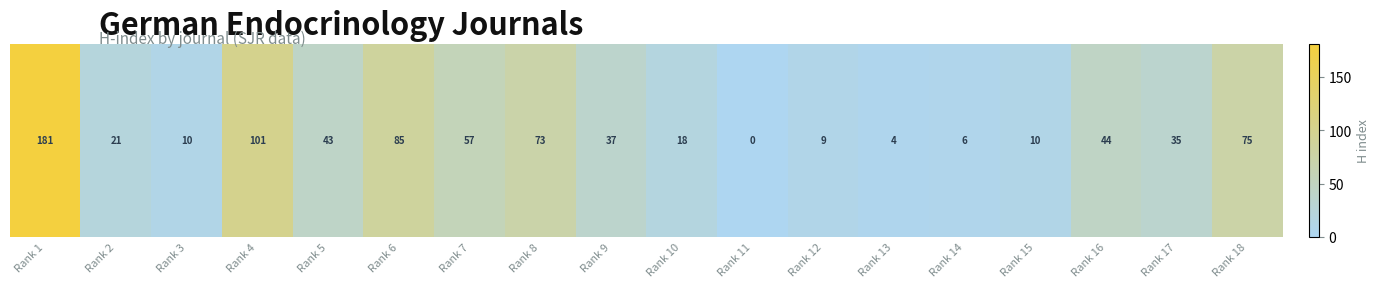

Where is the data nearest to the value 90?

Rank 6